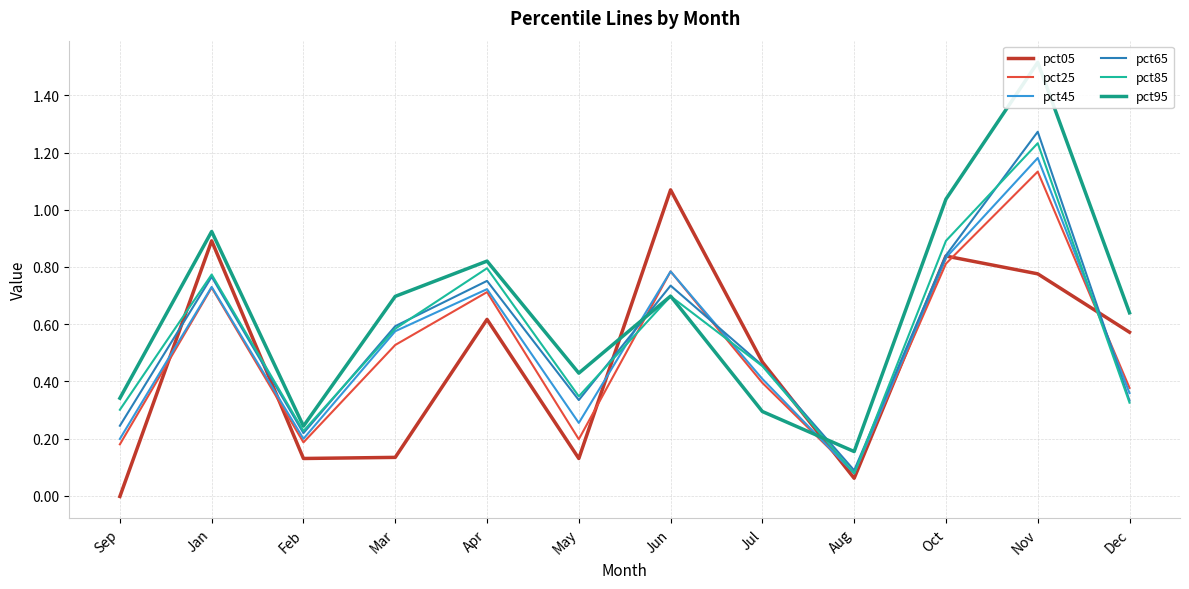

At which category does the chart reach its minimum across all series?

Sep